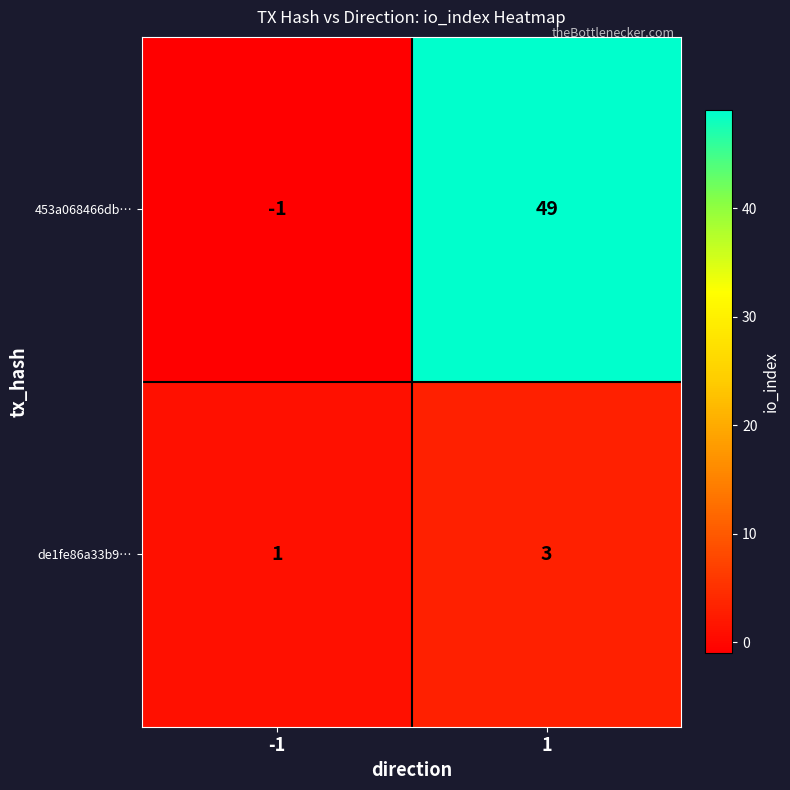

Is it true that 453a068466db… equals 49 at 1?

True